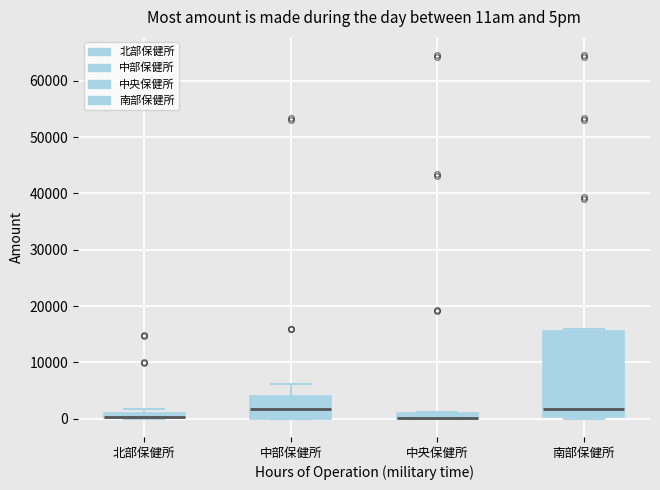

Where is the upper edge of the box for 中部保健所 on the y-axis? The values are not printed on the chart, so give them approximately, as read against the axis.

4000